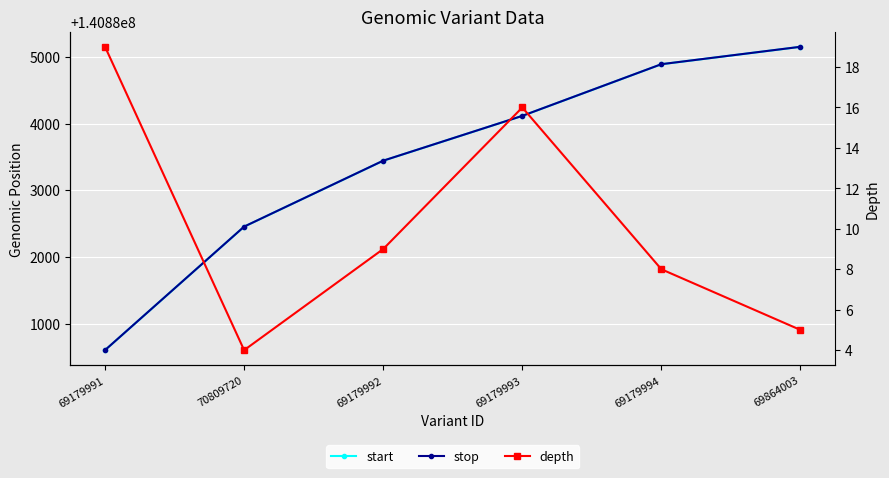

The stop series shows 140885151 at 69864003. True or false?

True